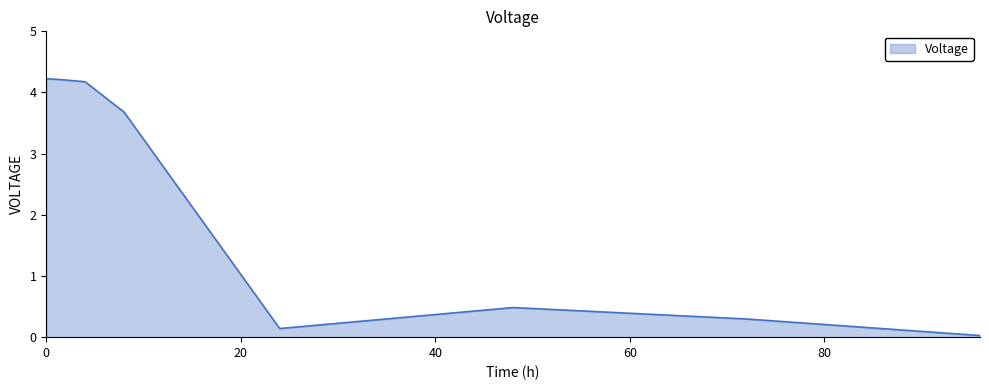

Does the chart display data point markers on the line(s)?

No